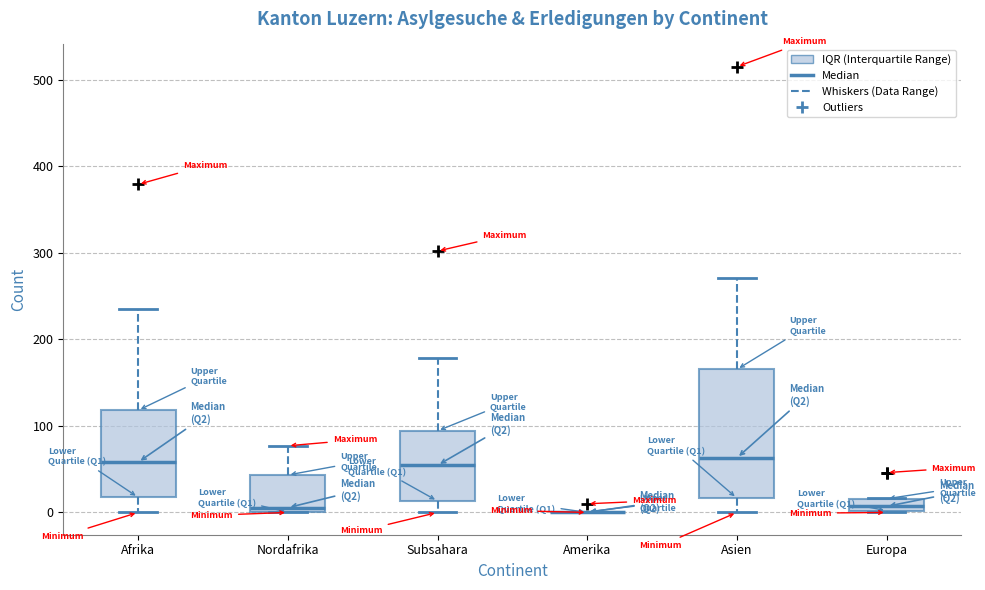

Comparing the boxes themselves (not the whiskers), which one is the tallest?

Asien